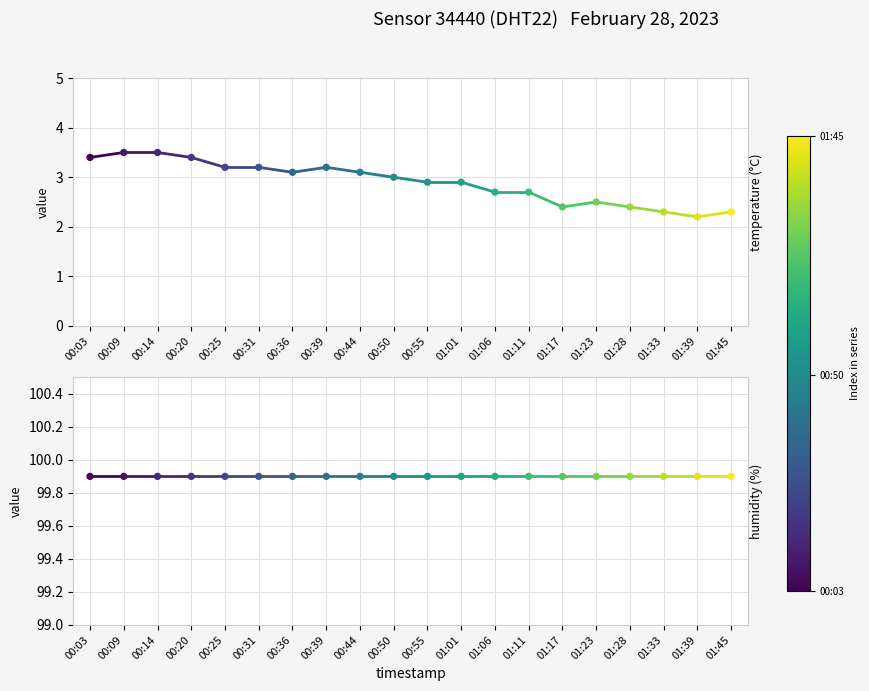

At which category is the sum across all series the highest?

00:09